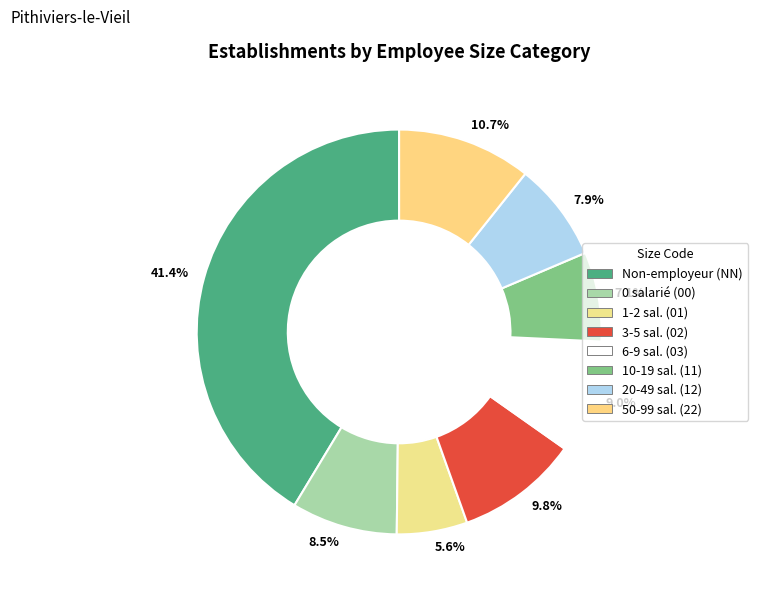

Does 7.1% represent more than half of the total?

No